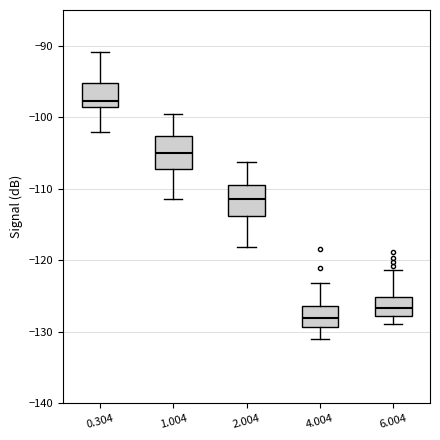

Reading left to right, read every box against the y-axis: the position of its median line, the range the box covers, and the ends of its whiskers. The values are not printed on the chart, so give them approximately, as read against the axis.

0.304: median -98, box -99 to -95, whiskers -102 to -91
1.004: median -105, box -107 to -103, whiskers -111 to -100
2.004: median -111, box -114 to -109, whiskers -118 to -106
4.004: median -128, box -129 to -126, whiskers -131 to -123
6.004: median -127, box -128 to -125, whiskers -129 to -121